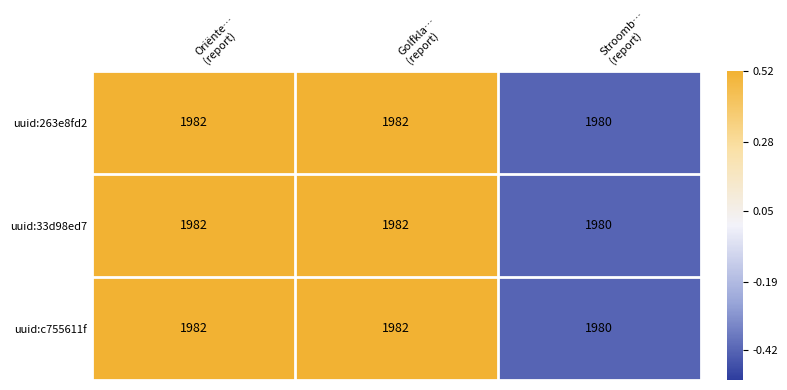

What is the minimum value shown in the chart?

1980